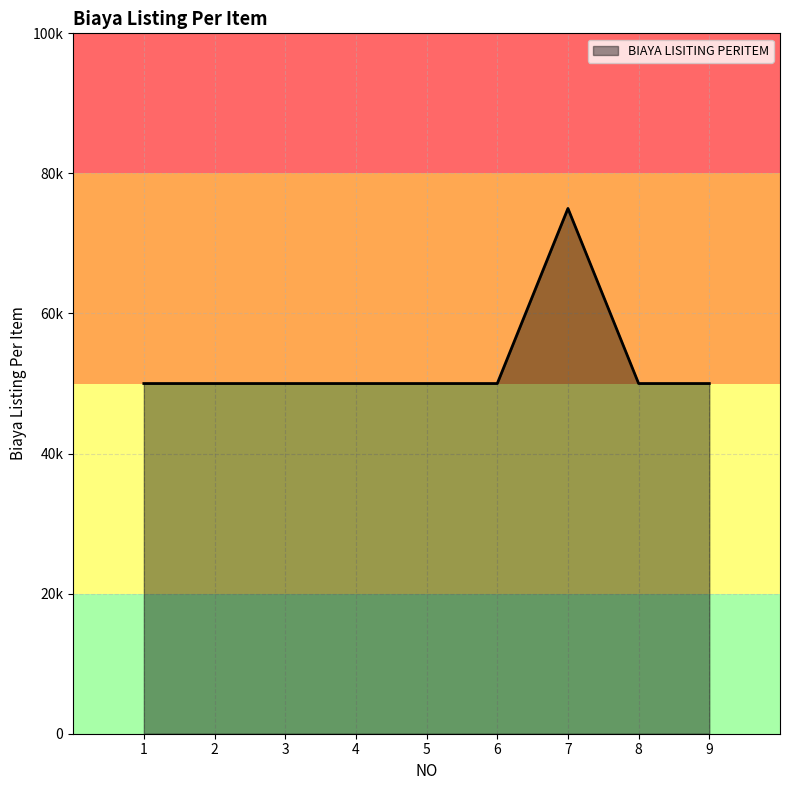

True or false: there are more than 0 points higher than both neighbors.

True